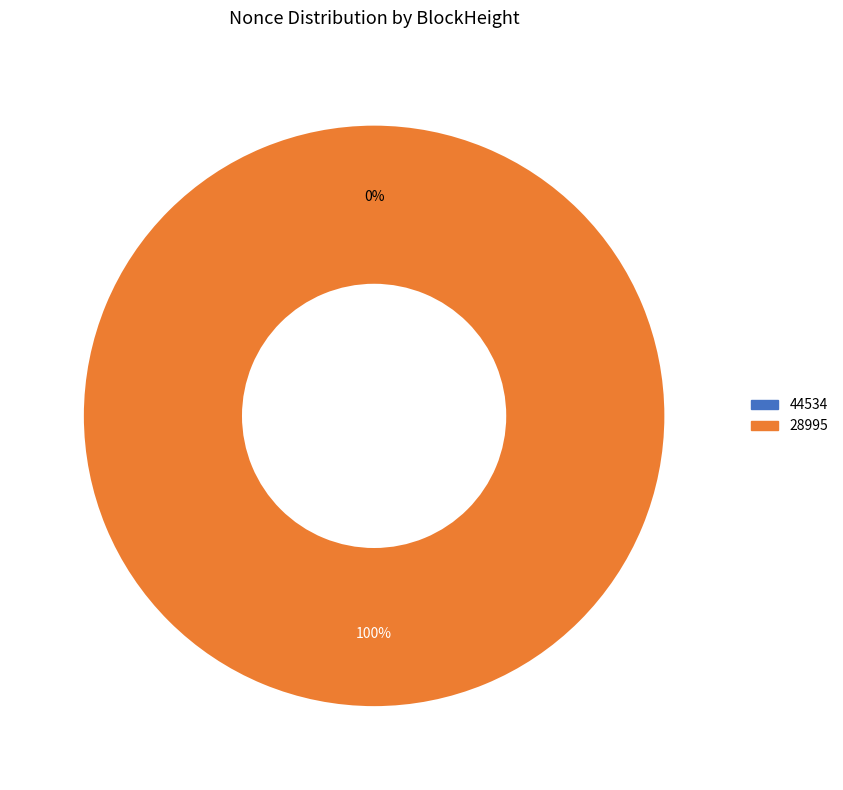

Is it true that 28995 is 99% of the pie?

False